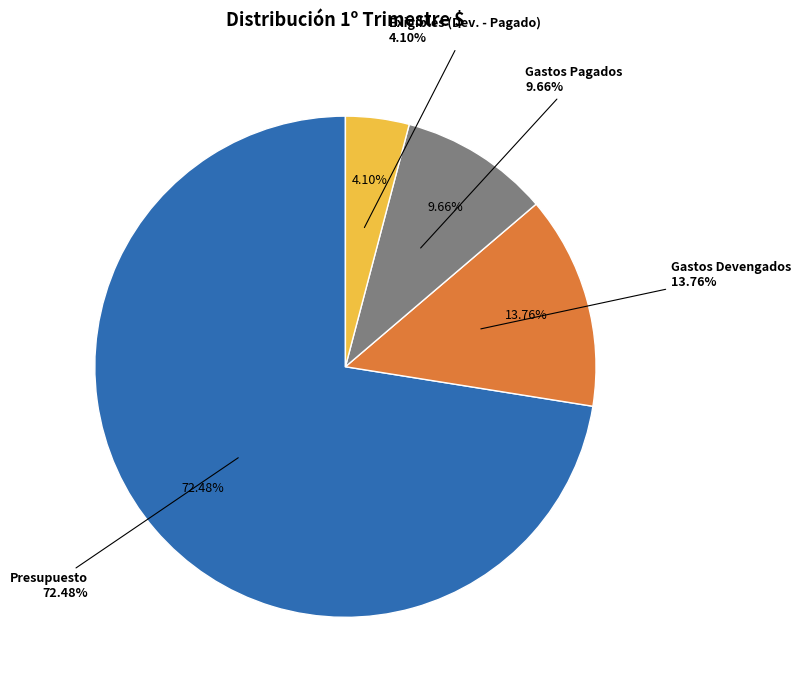

True or false: Gastos Pagados accounts for 22% of the total.

False